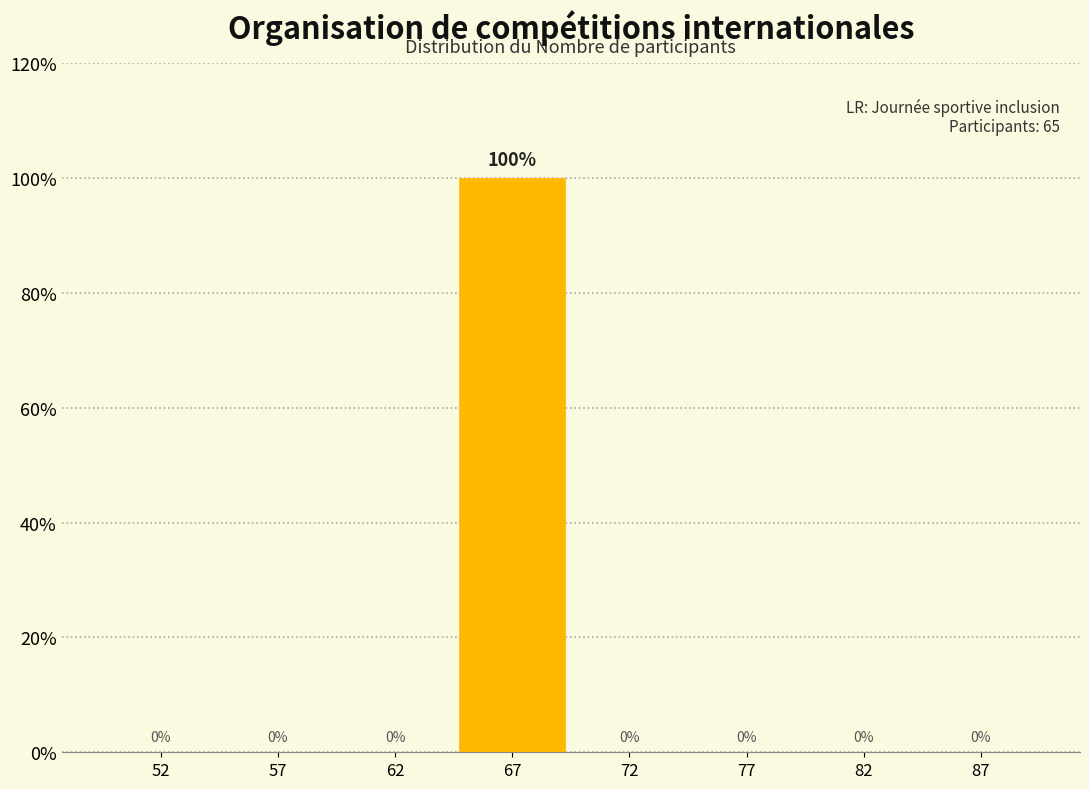

Reading left to right, extract all data points from this chart.

52=0	57=0	62=0	67=100	72=0	77=0	82=0	87=0